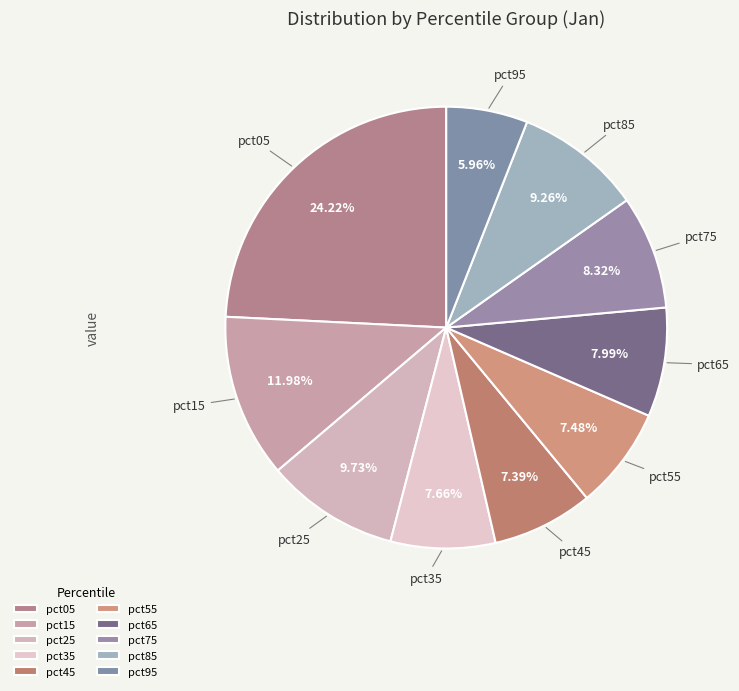

To the nearest percent, what portion does pct85 represent?

9%